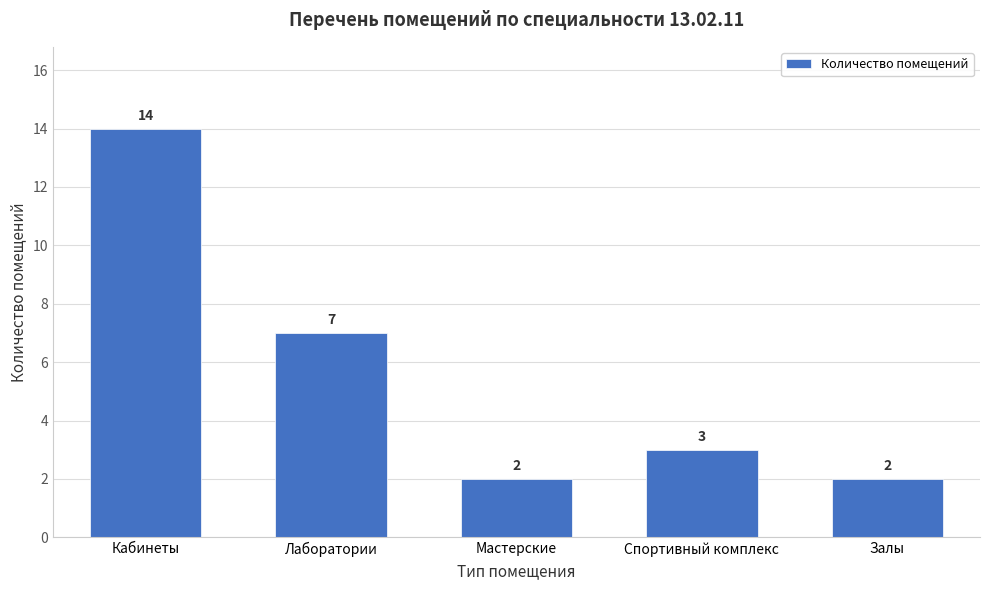

Reading right to left, list all the values displayed in this chart.

2	3	2	7	14